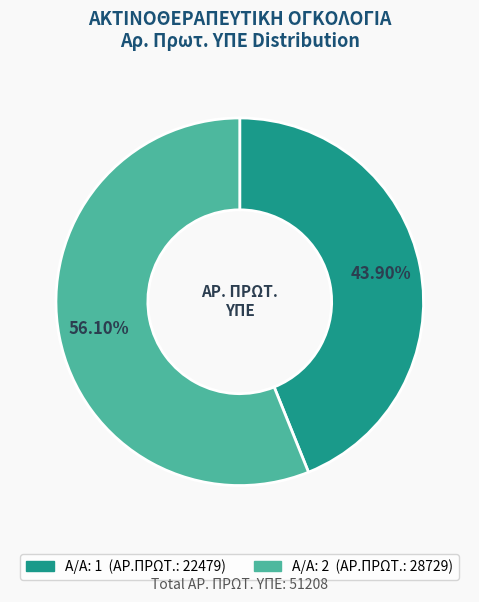

What is the smallest slice in the pie chart?

Α/Α: 1 (ΑΡ.ΠΡΩΤ.: 22479)